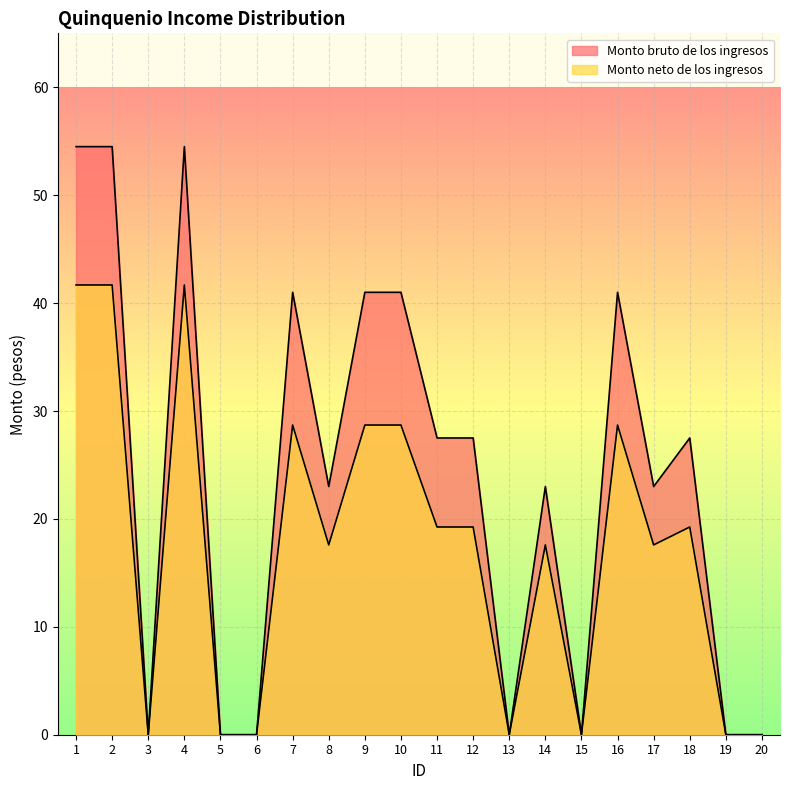

Rank the series by their average value, from lowest to highest.

Monto neto de los ingresos, Monto bruto de los ingresos